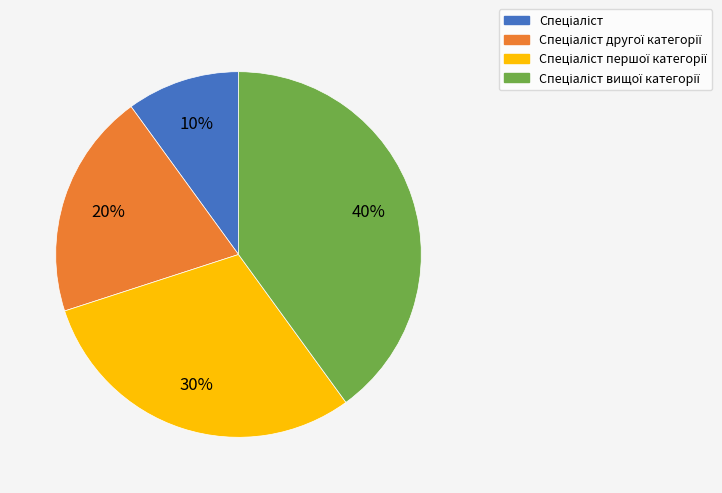

To the nearest percent, what is the difference between the largest and smallest slice percentages?

30%